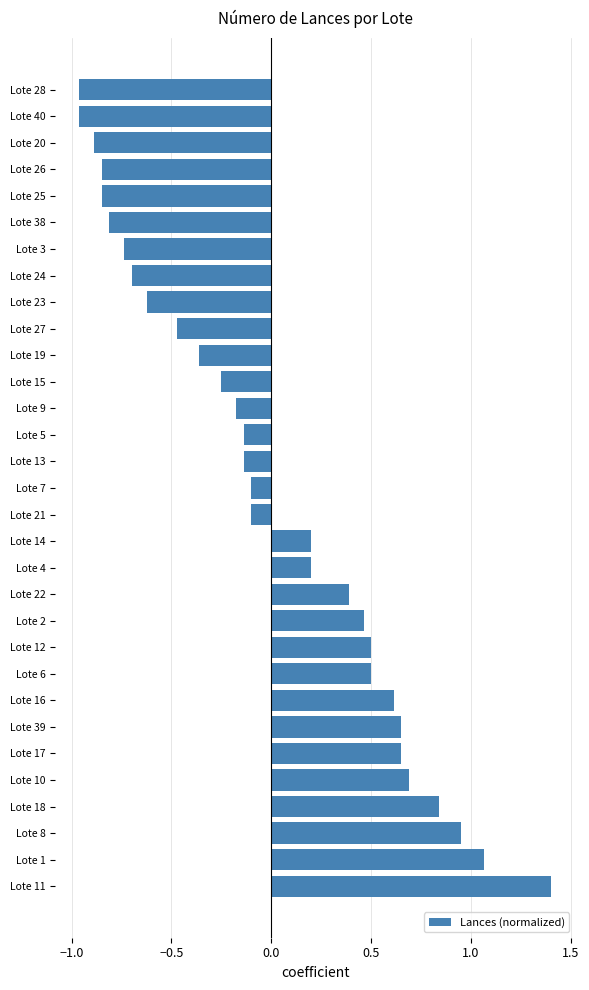

Between Lote 20 and Lote 11, which is larger?

Lote 11